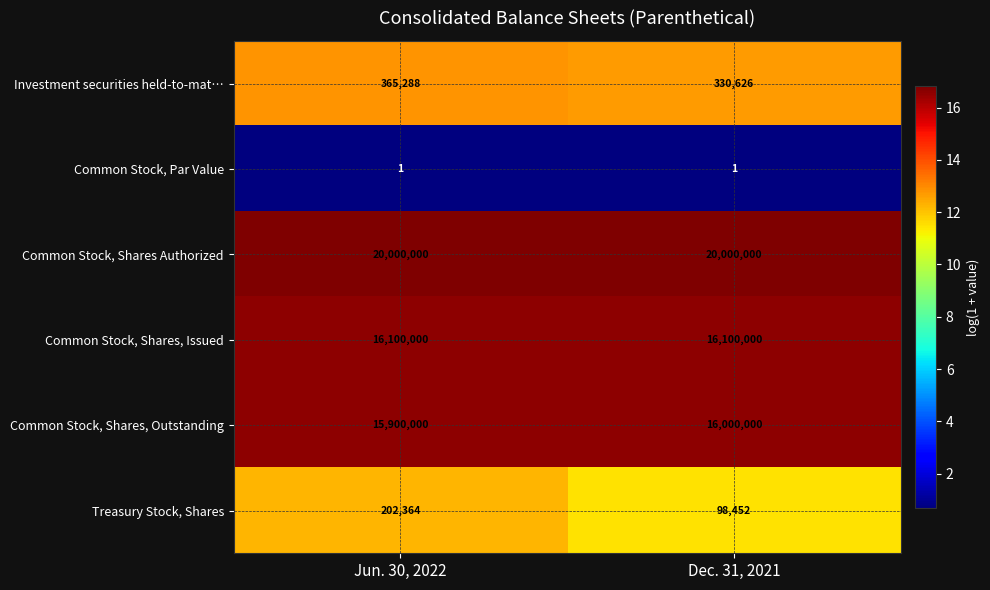

What value does the Common Stock, Shares, Outstanding series have at Jun. 30, 2022, to the nearest 10?

15900000